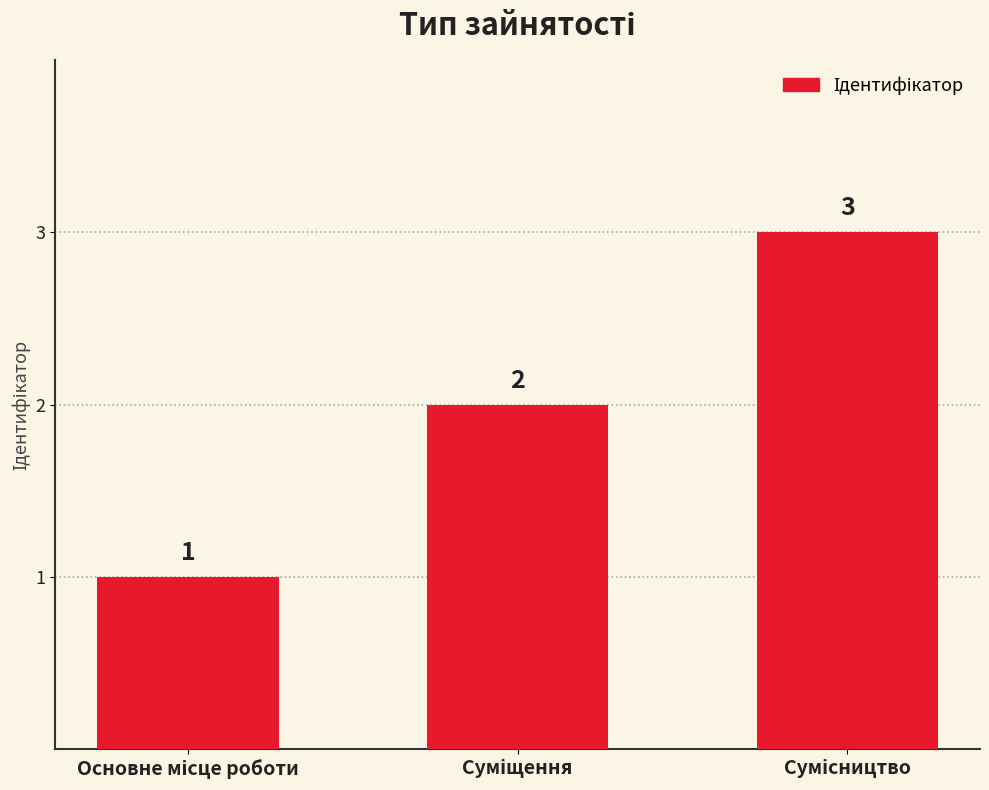

What is the maximum value shown in the chart?

3